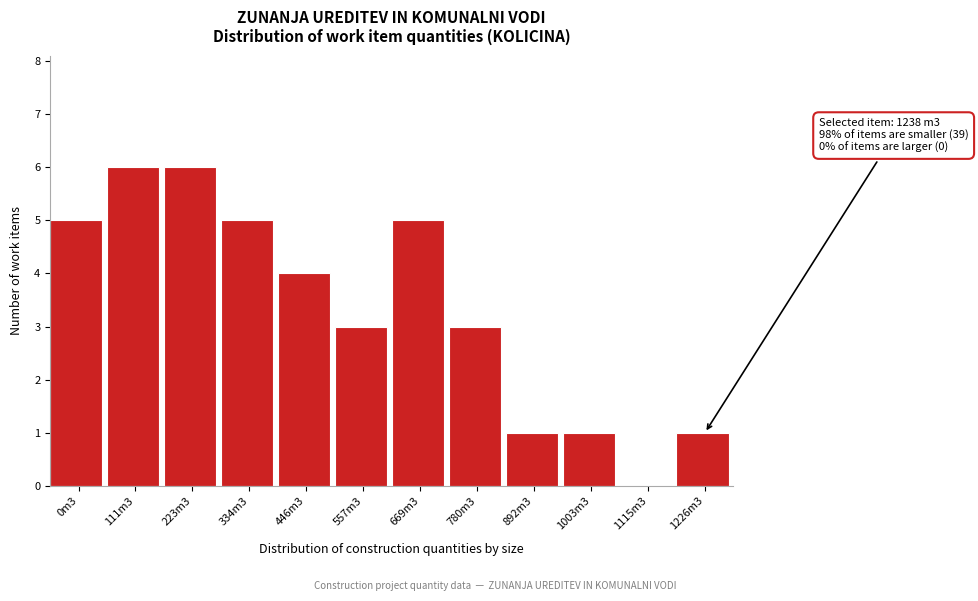

Reading left to right, extract all data points from this chart.

0m3=5	111m3=6	223m3=6	334m3=5	446m3=4	557m3=3	669m3=5	780m3=3	892m3=1	1003m3=1	1115m3=0	1226m3=1